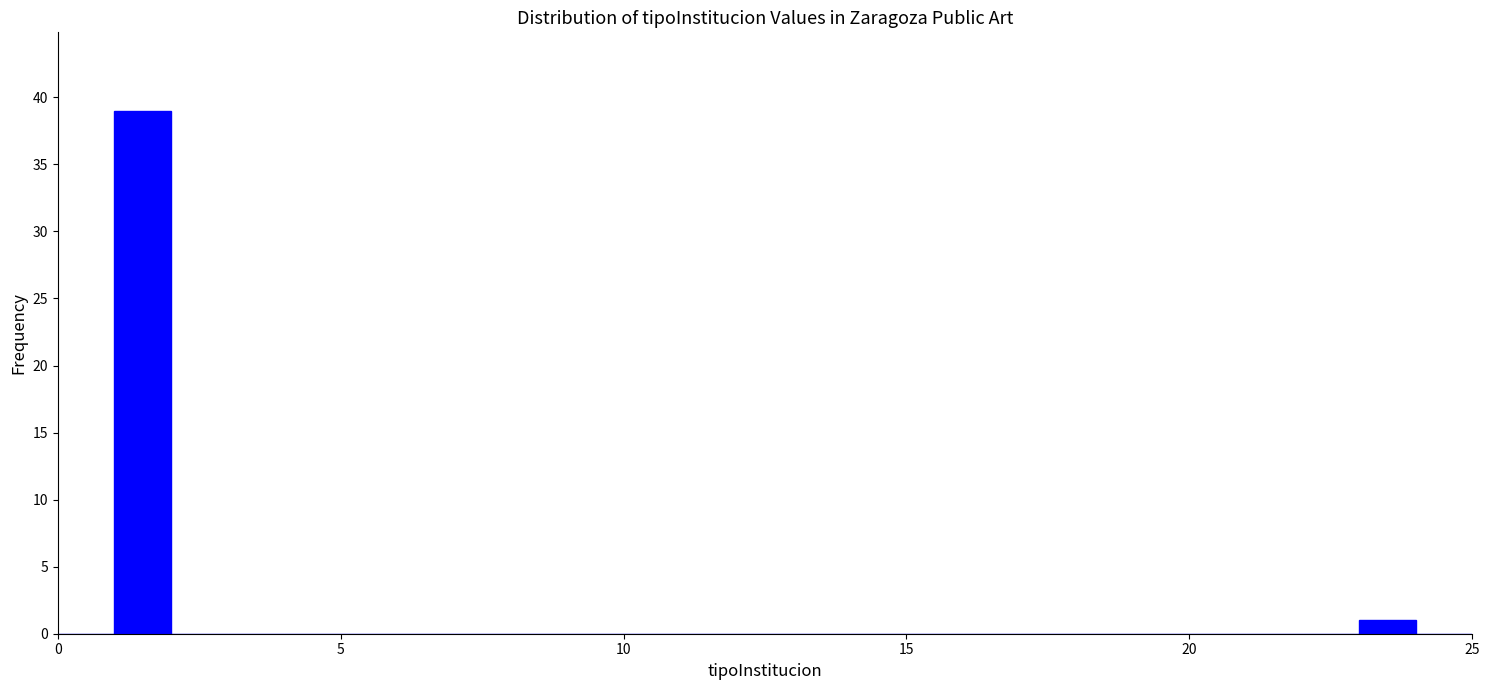

Around what value on the x-axis is the tallest bar? Give the approximate position of its centre, as read against the axis.

1.5